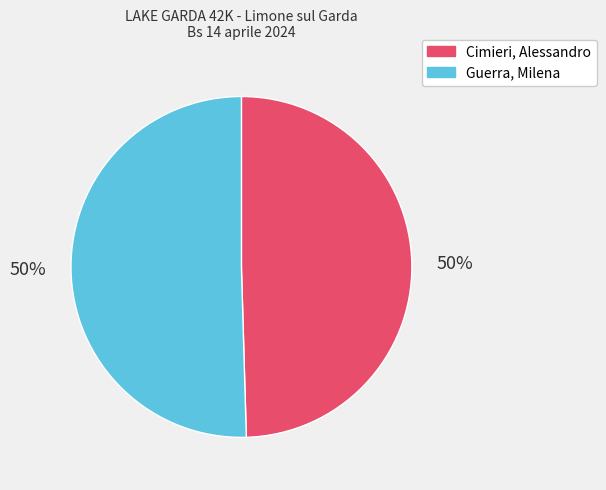

Approximately how many times larger is the value at Guerra, Milena compared to Cimieri, Alessandro?

1.0